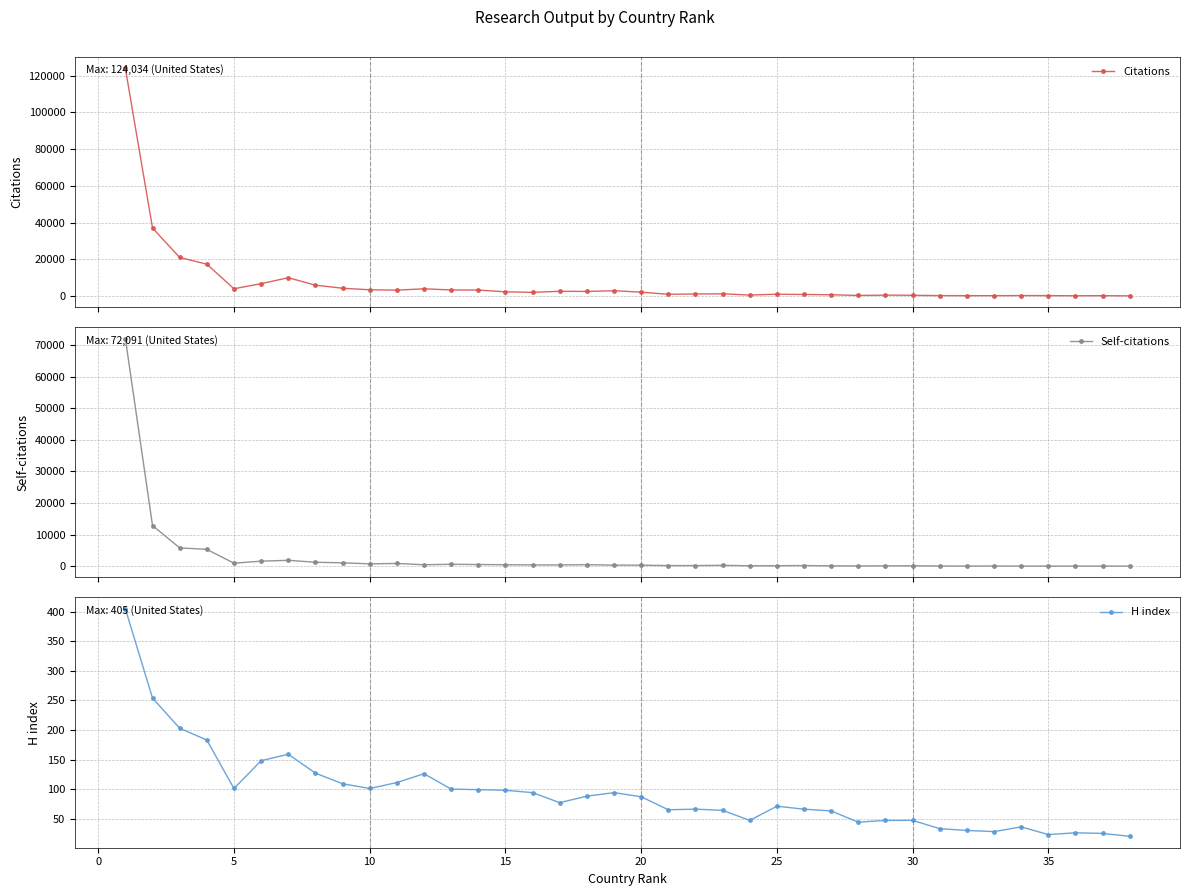

True or false: H index has more than 1 interior local peaks.

True